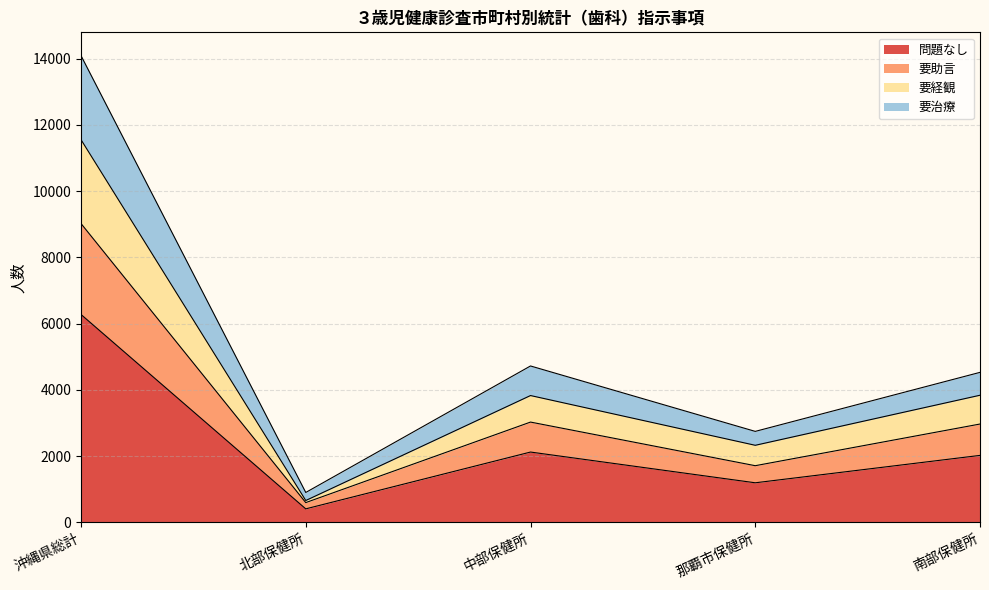

What is the difference between the maximum and minimum values in the 問題なし series?

5868